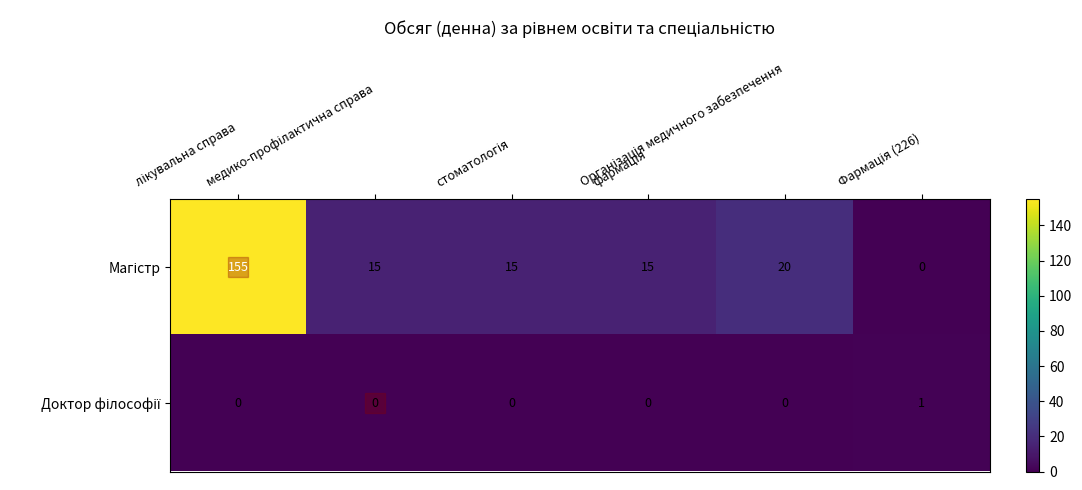

What is the greatest value displayed?

155